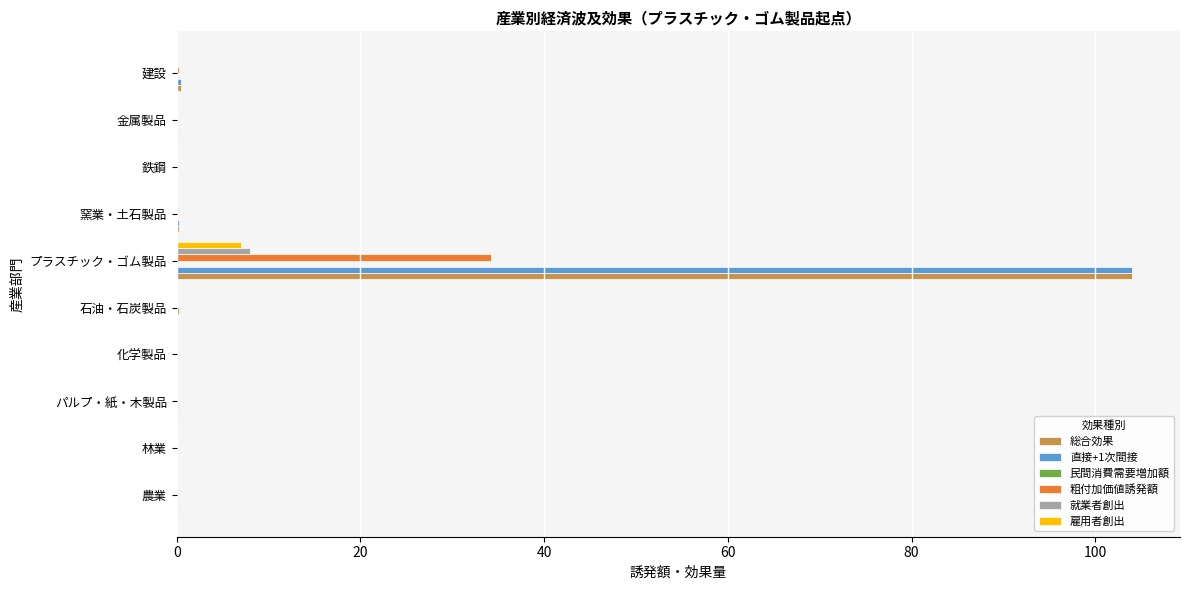

Is it true that 雇用者創出 equals -4.7 at パルプ・紙・木製品?

False